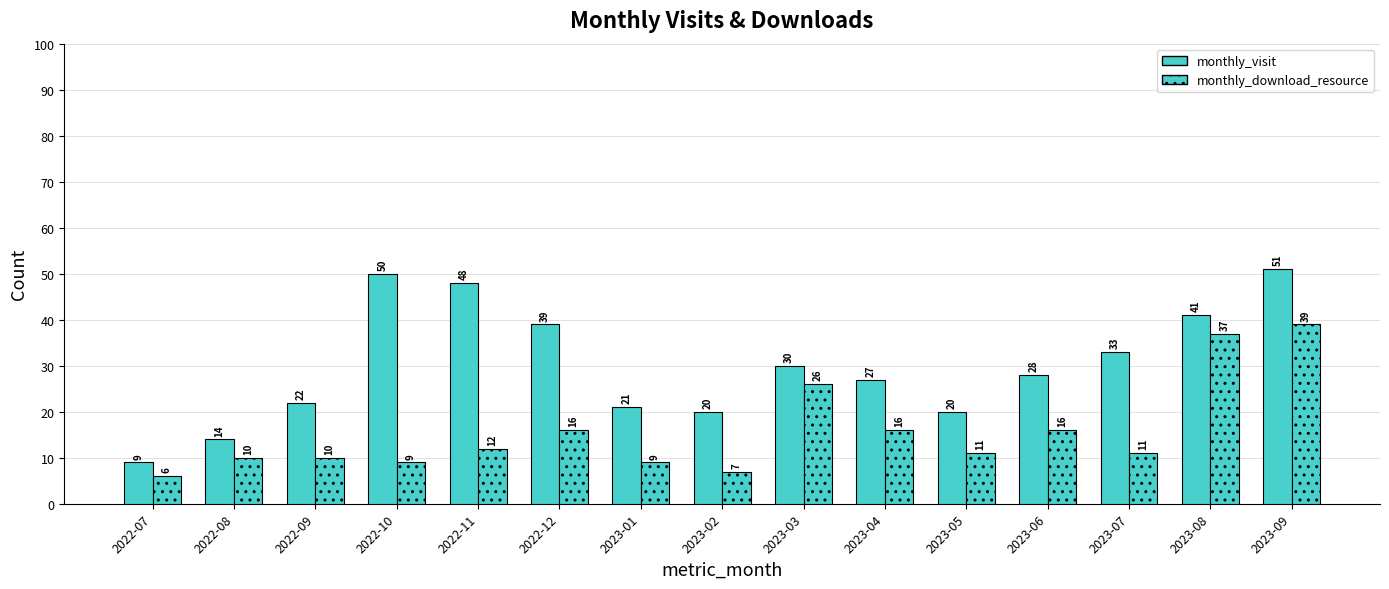

What is the highest value of the monthly_visit series?

51